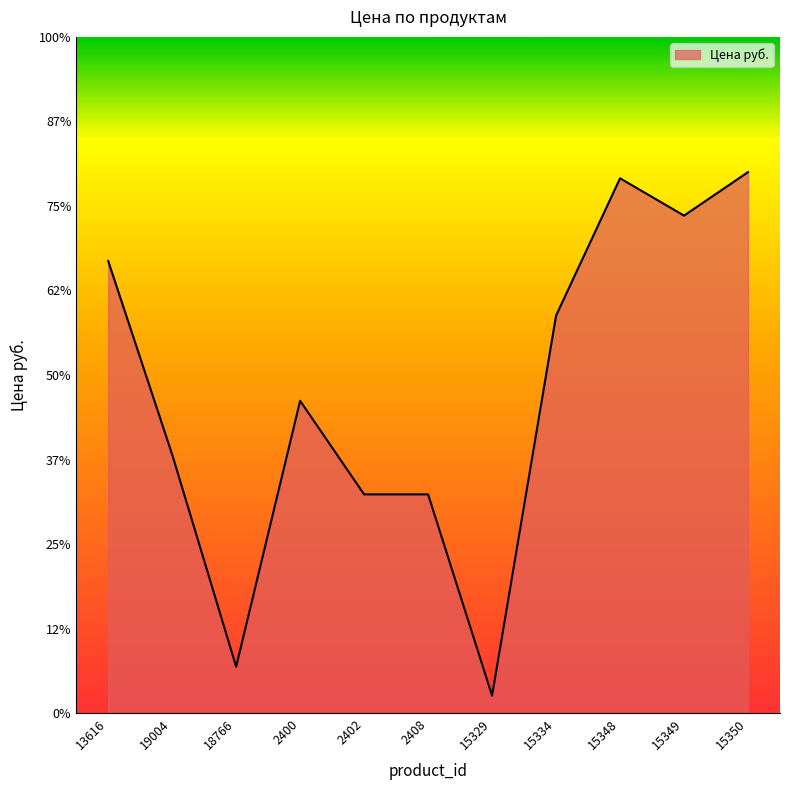

What is the average value?

18794.4